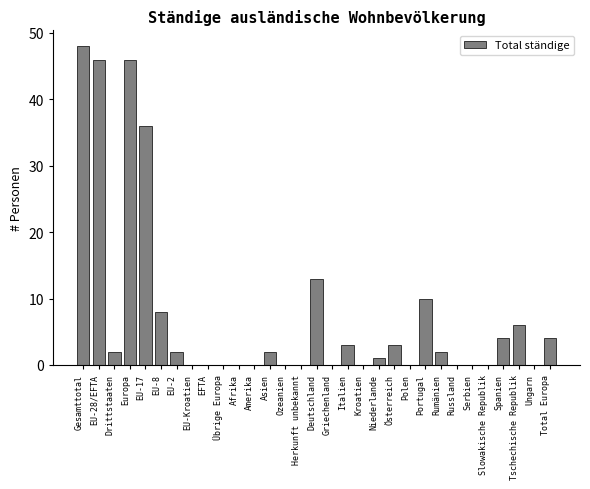

Approximately how many times larger is the value at Rumänien compared to Österreich?

0.7